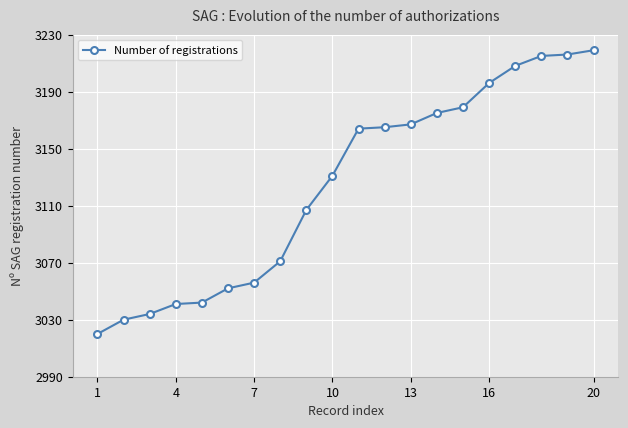

What is the minimum value shown in the chart?

3020